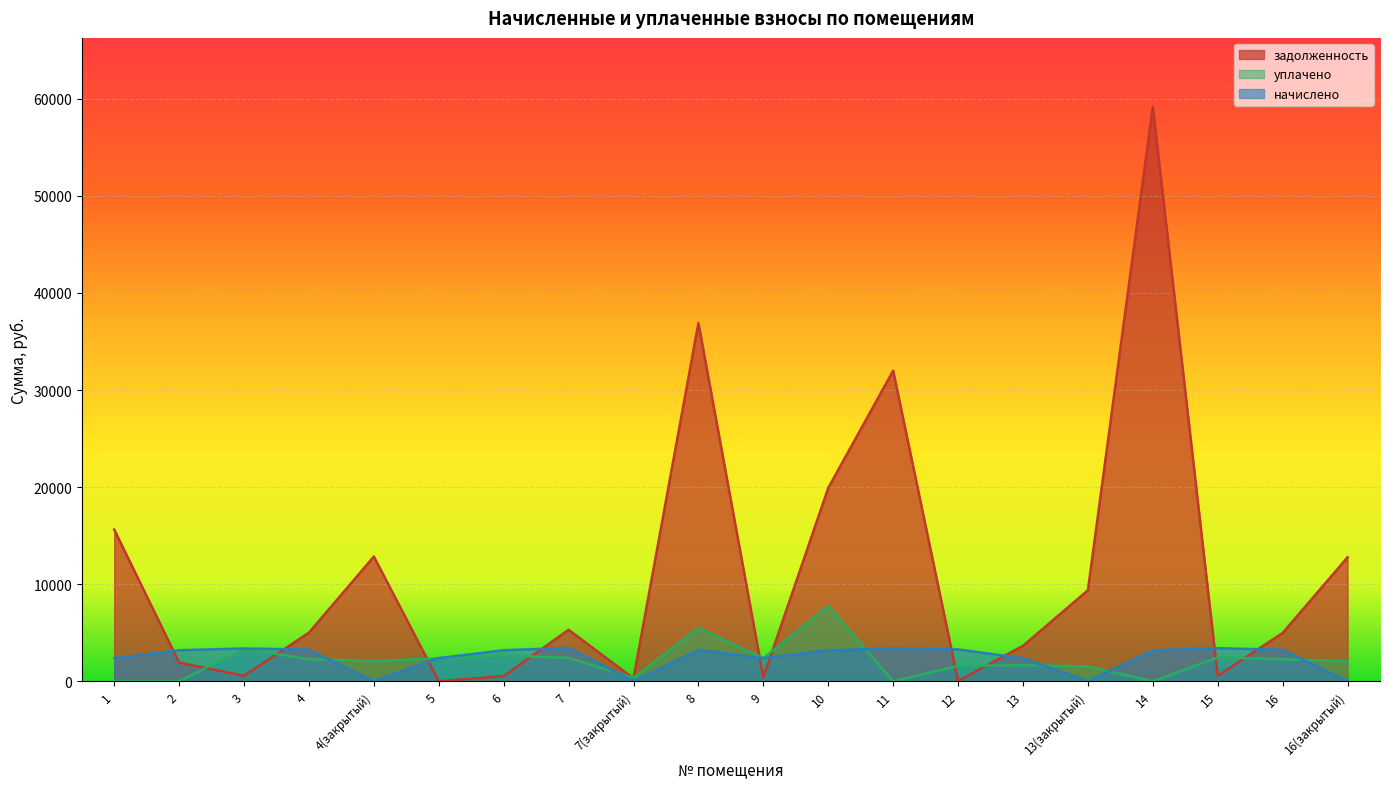

What is the difference between the second highest and minimum values in the начислено series?

3410.2